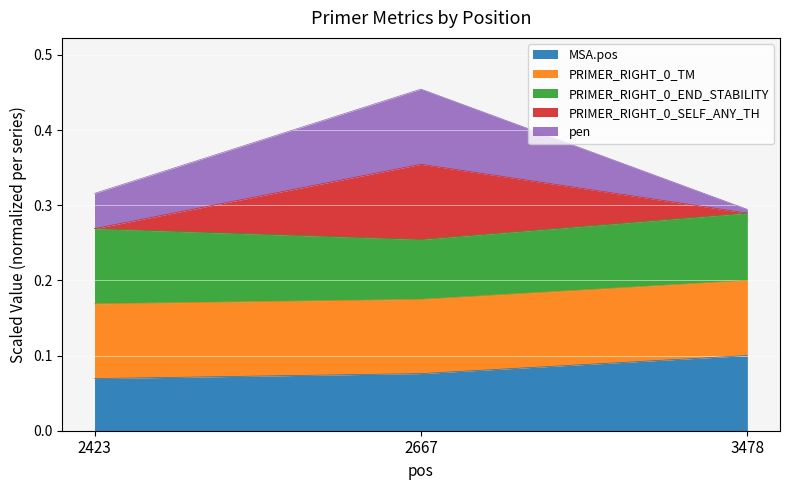

At which category is the sum across all series the highest?

2667